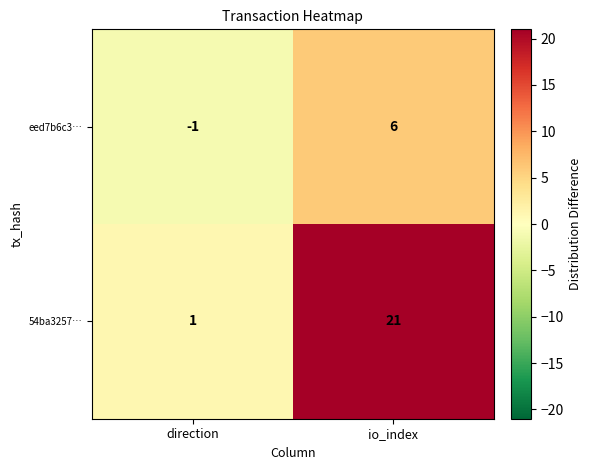

What is the sum of the 54ba3257… values at direction and io_index?

22